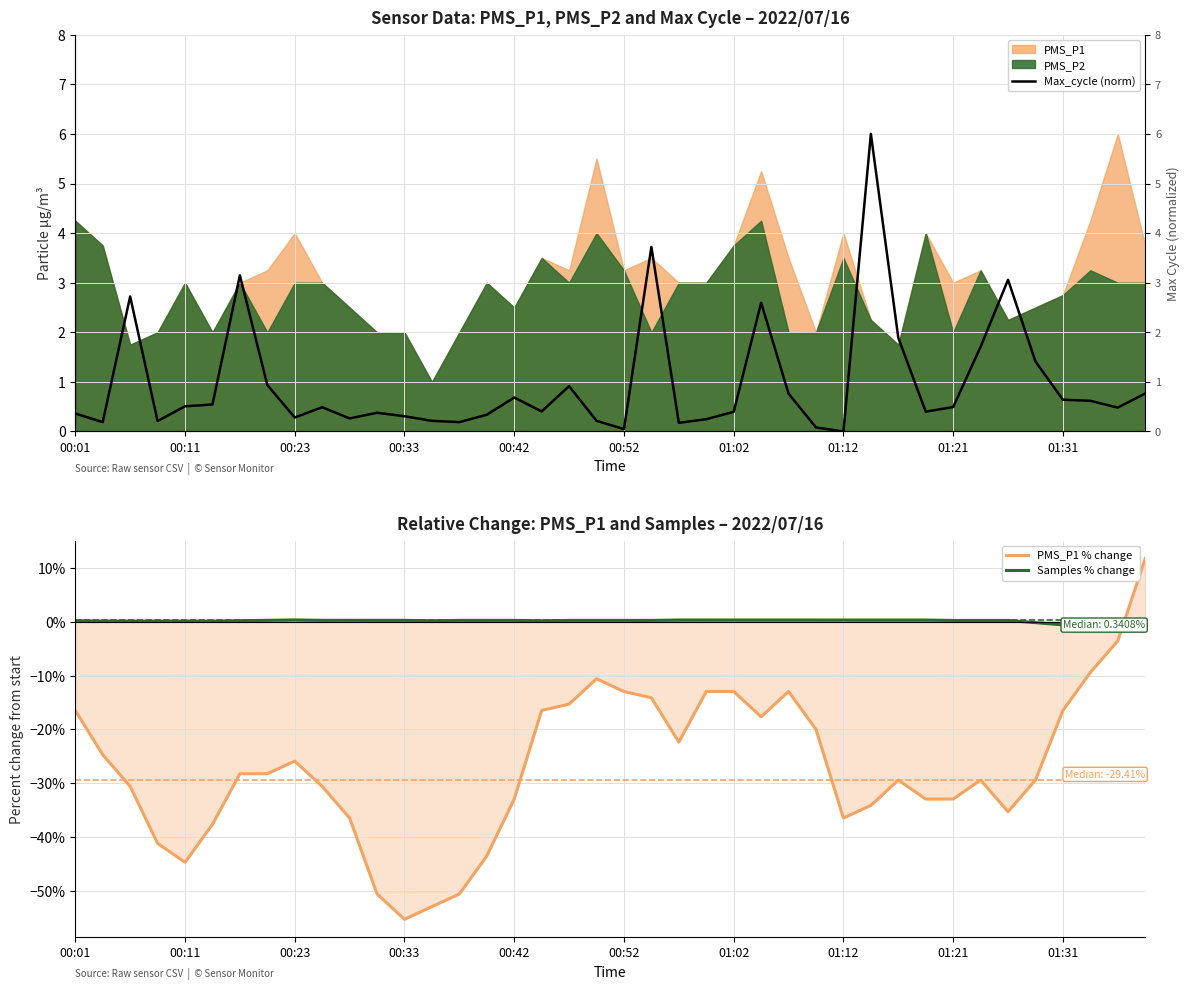

True or false: Samples % change has a value of 0.3 at 00:42.

True